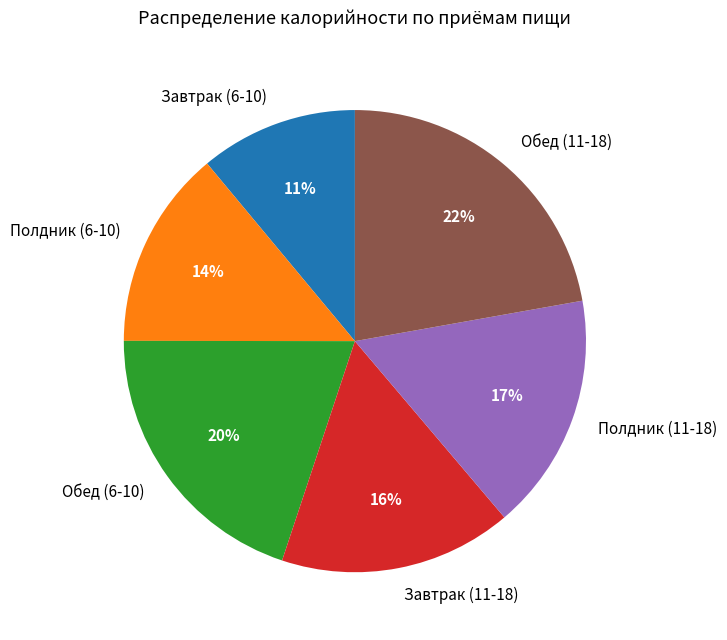

Do Завтрак (11-18) and Обед (11-18) together represent more than half of the pie?

No